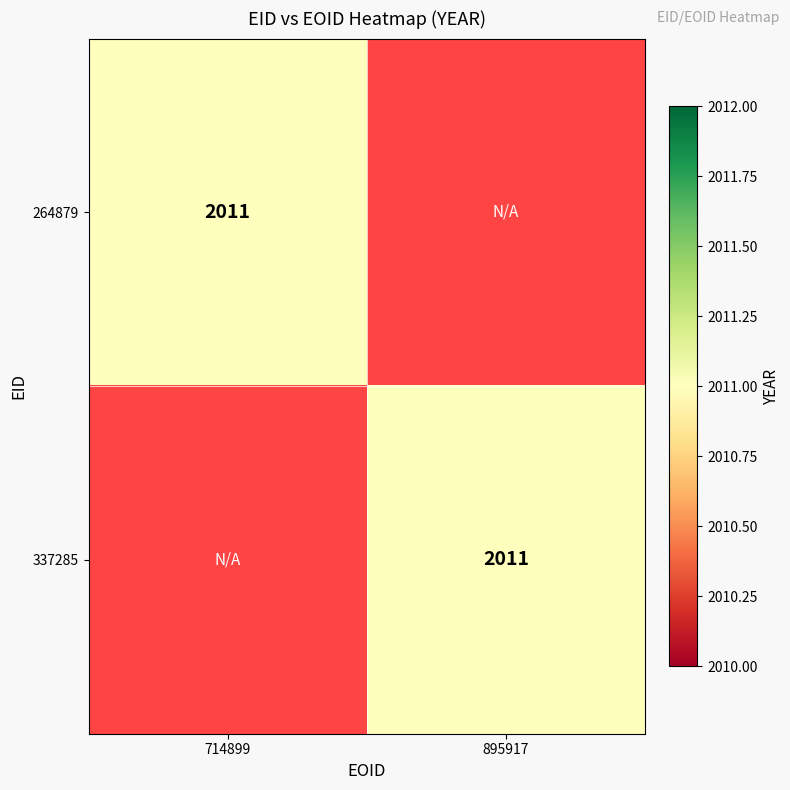

What is the maximum value for 337285?

2011